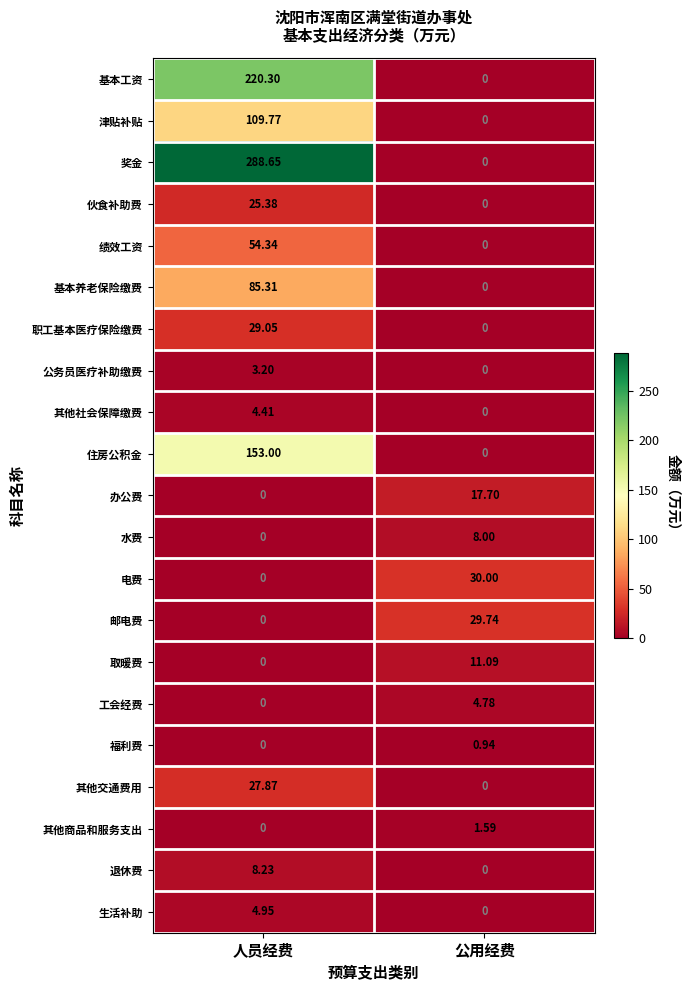

At which category is the sum across all series the highest?

人员经费